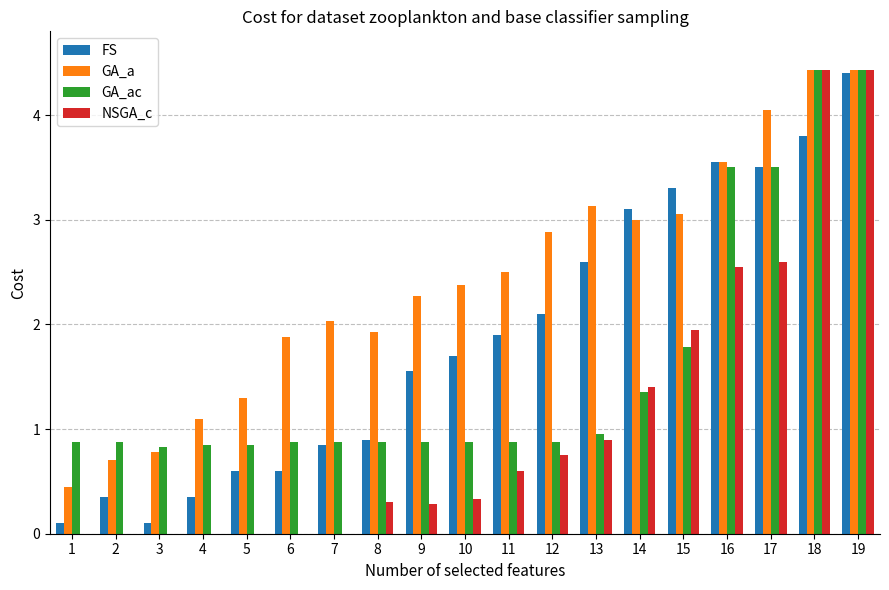

What is the approximate value of FS at 1?

0.1